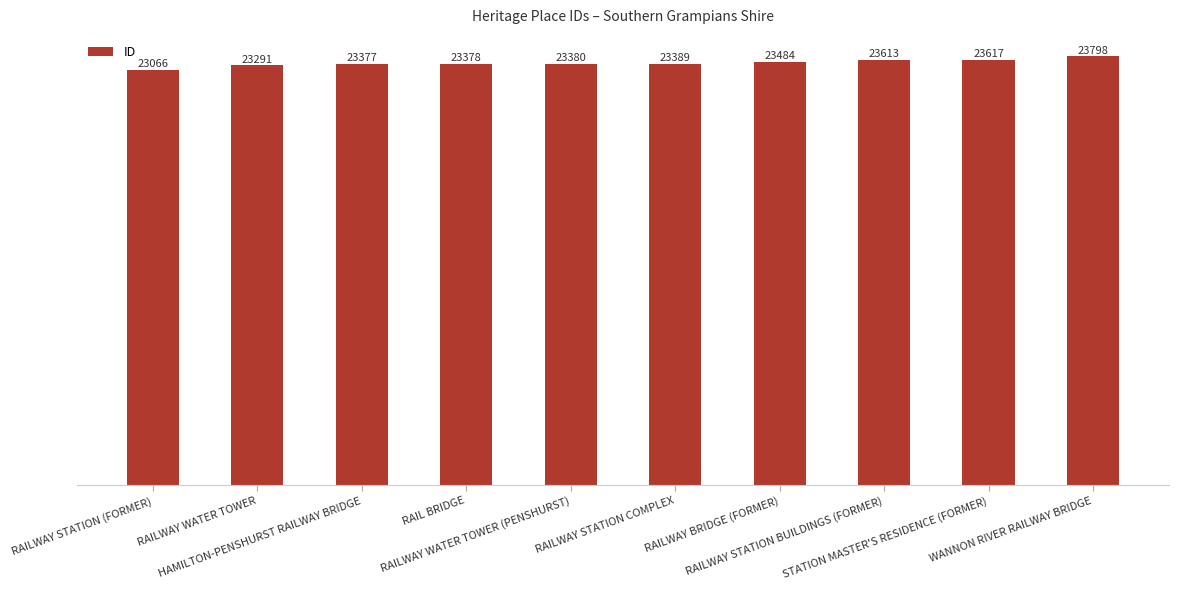

What is the label of the 5th bar from the left?

RAILWAY WATER TOWER (PENSHURST)